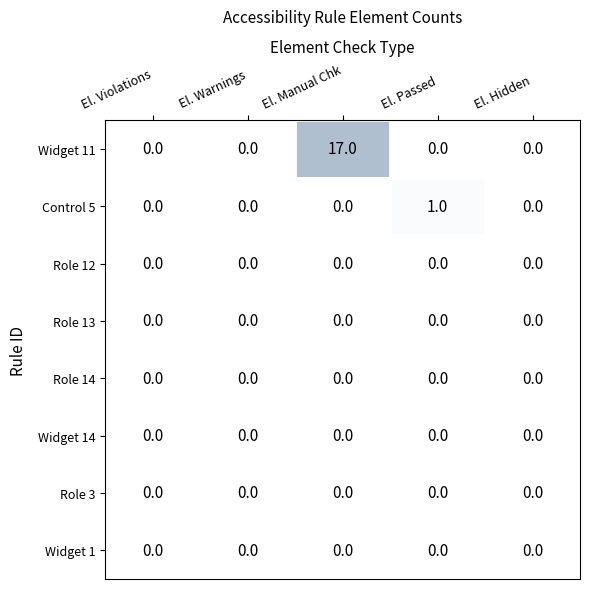

True or false: Widget 11 has a value of 11 at El. Violations.

False